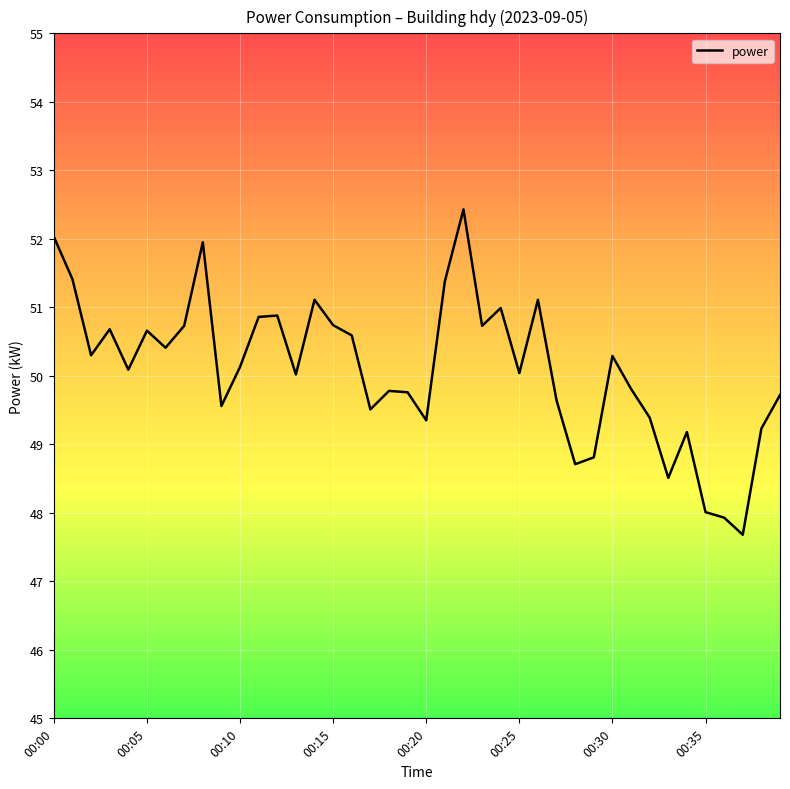

What is the maximum value shown in the chart?

52.4